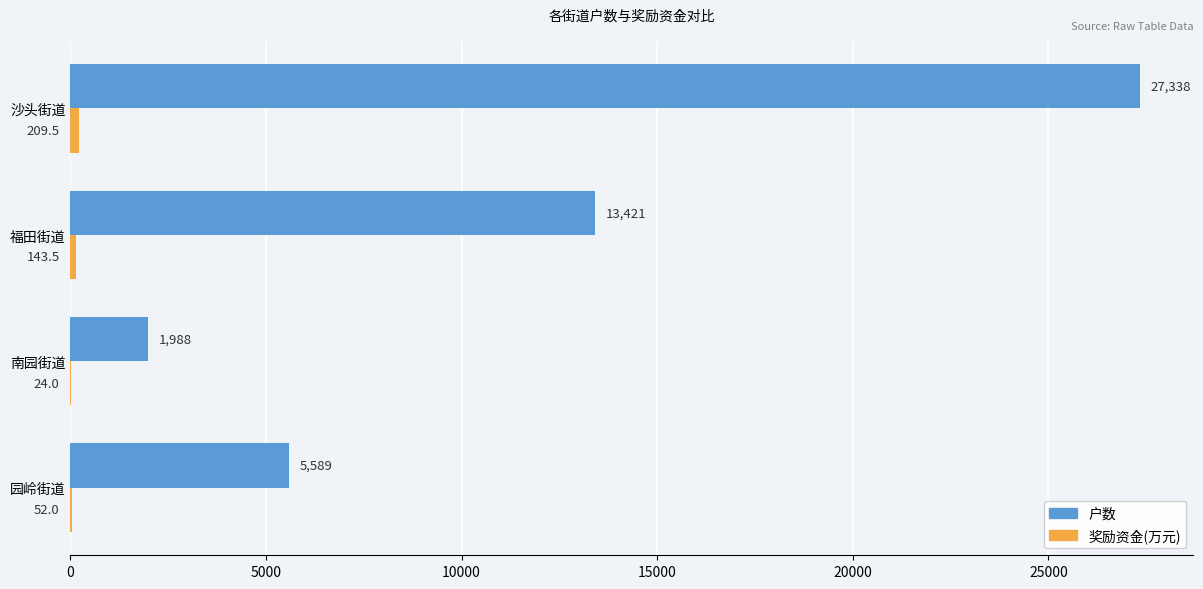

Where is 户数 nearest to the value 14663?

福田街道